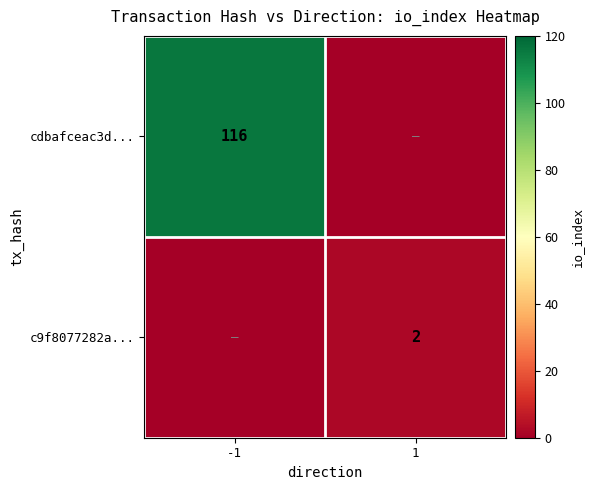

The value of c9f8077282a... at 1 is 1. True or false?

False